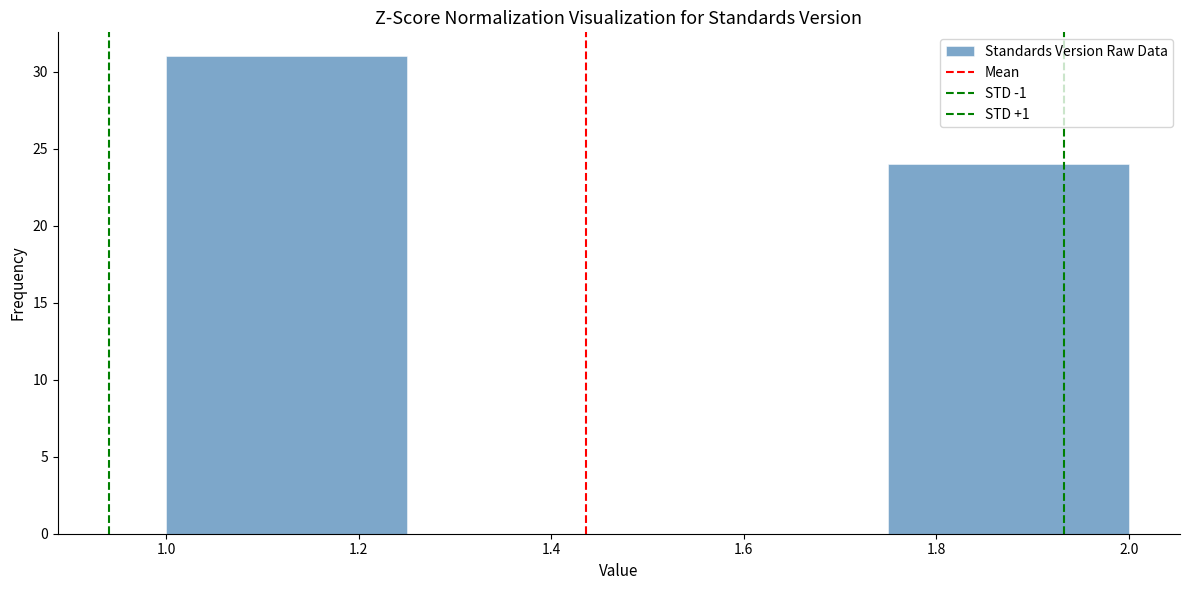

Over which range of the x-axis is the bar tallest?

1.00 to 1.25